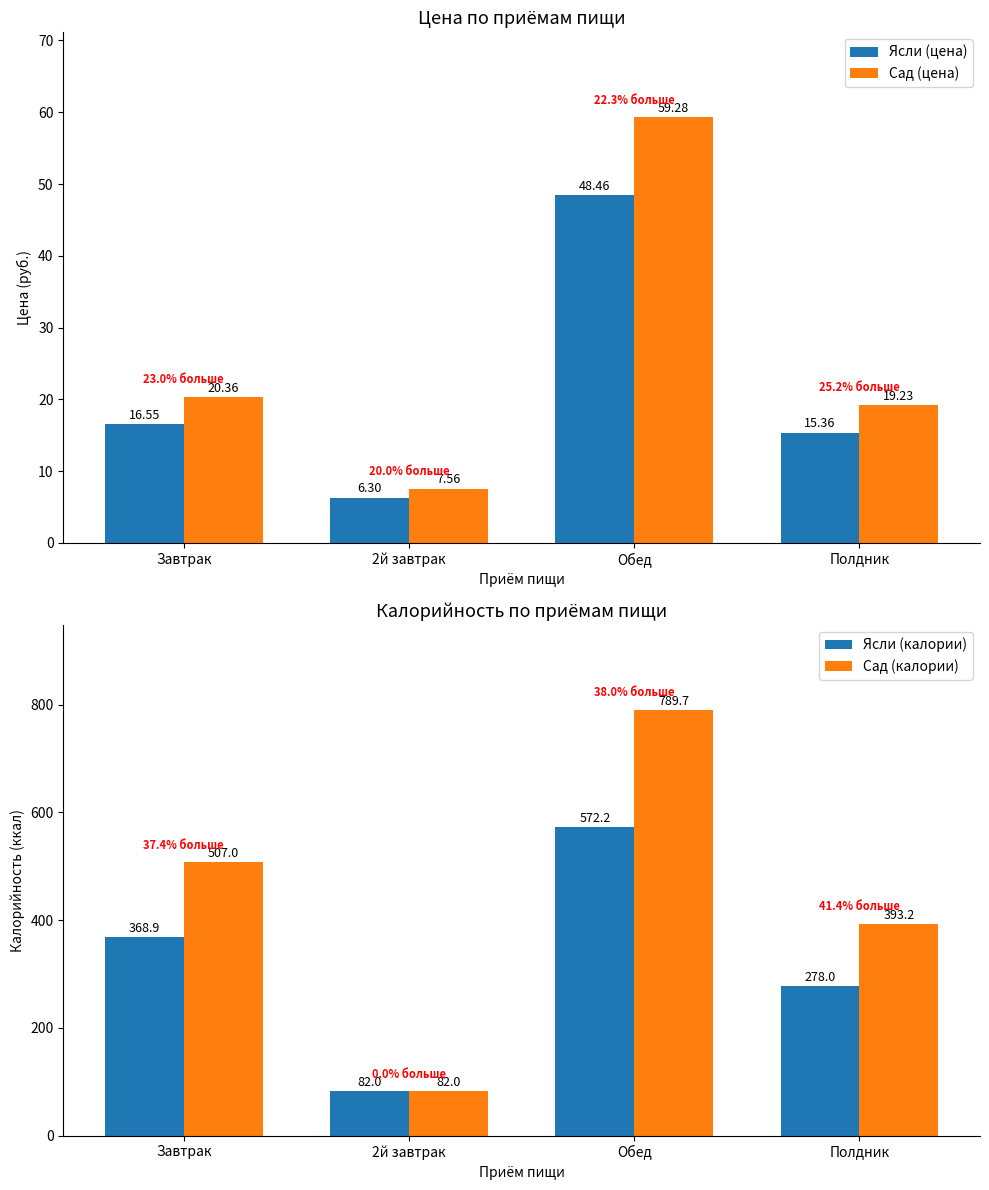

Reading left to right, list all the values displayed in this chart.

Ясли (цена): Завтрак=16.6	2й завтрак=6.3	Обед=48.5	Полдник=15.4
Сад (цена): Завтрак=20.4	2й завтрак=7.6	Обед=59.3	Полдник=19.2
Ясли (калории): Завтрак=368.9	2й завтрак=82.0	Обед=572.2	Полдник=278.0
Сад (калории): Завтрак=507.0	2й завтрак=82.0	Обед=789.7	Полдник=393.2